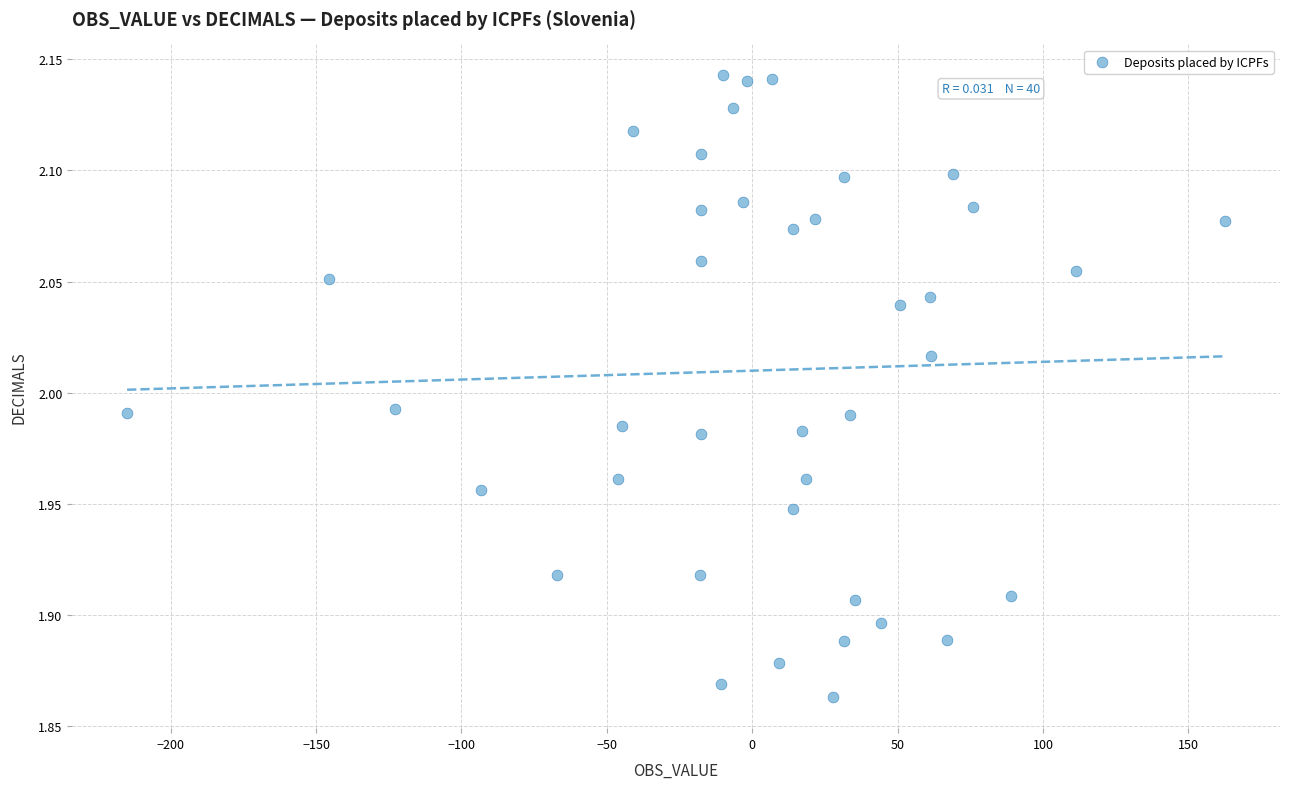

What is the range of Y values (max minus min)?

0.3